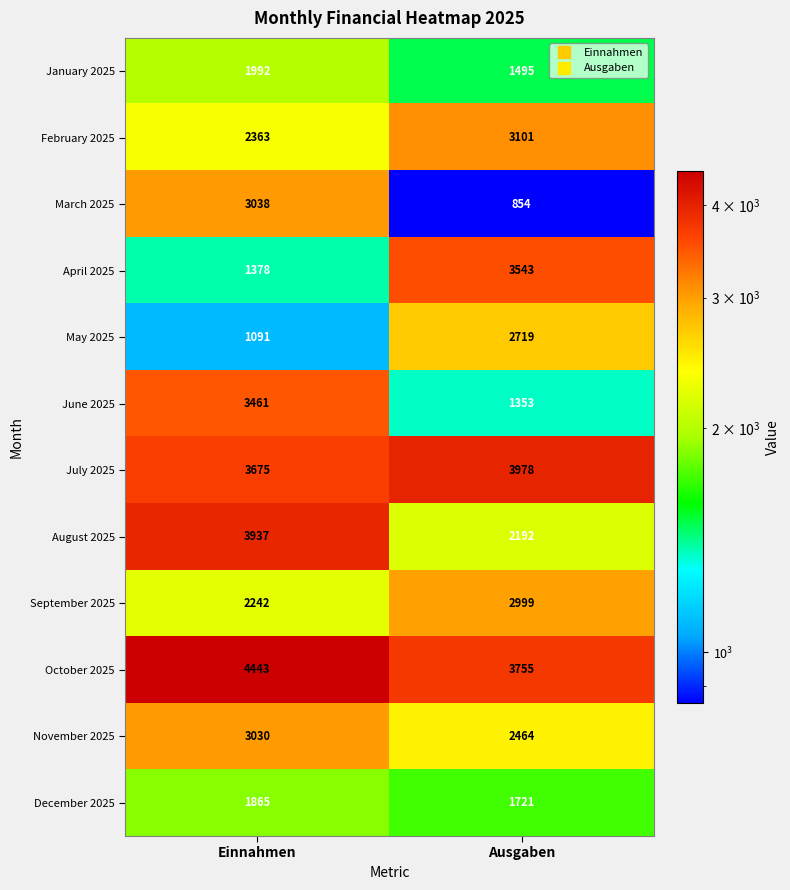

What is the smallest value displayed?

854